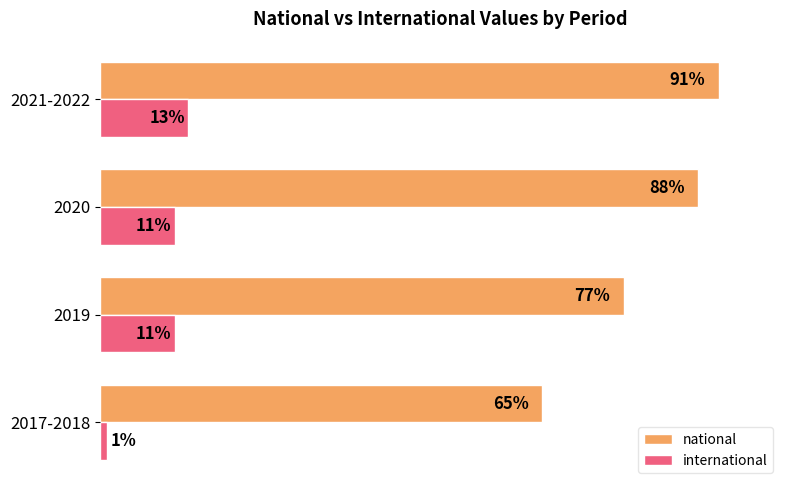

At which category does the chart reach its minimum across all series?

2017-2018